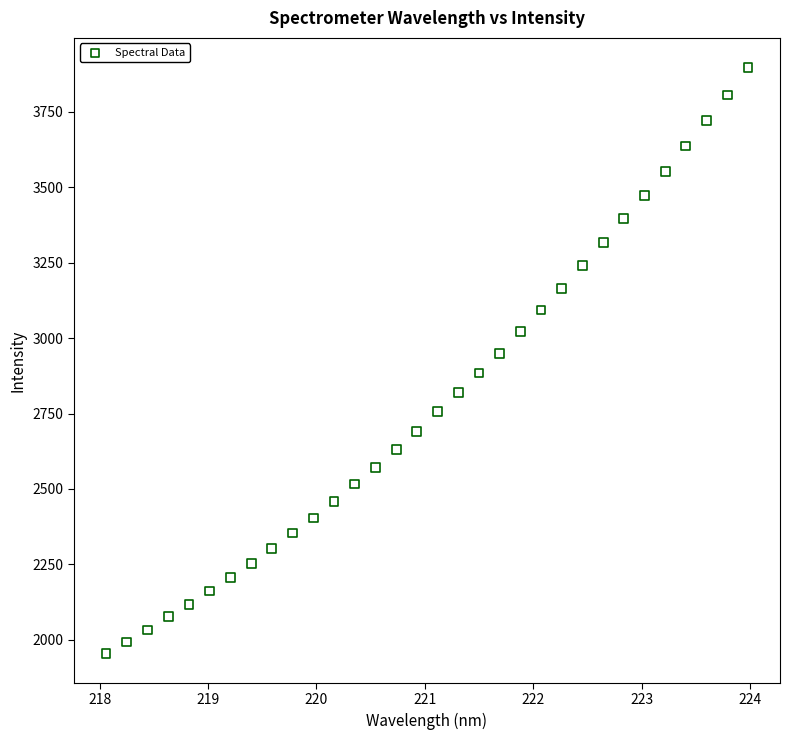

What is the range of X values (max minus min)?

5.9